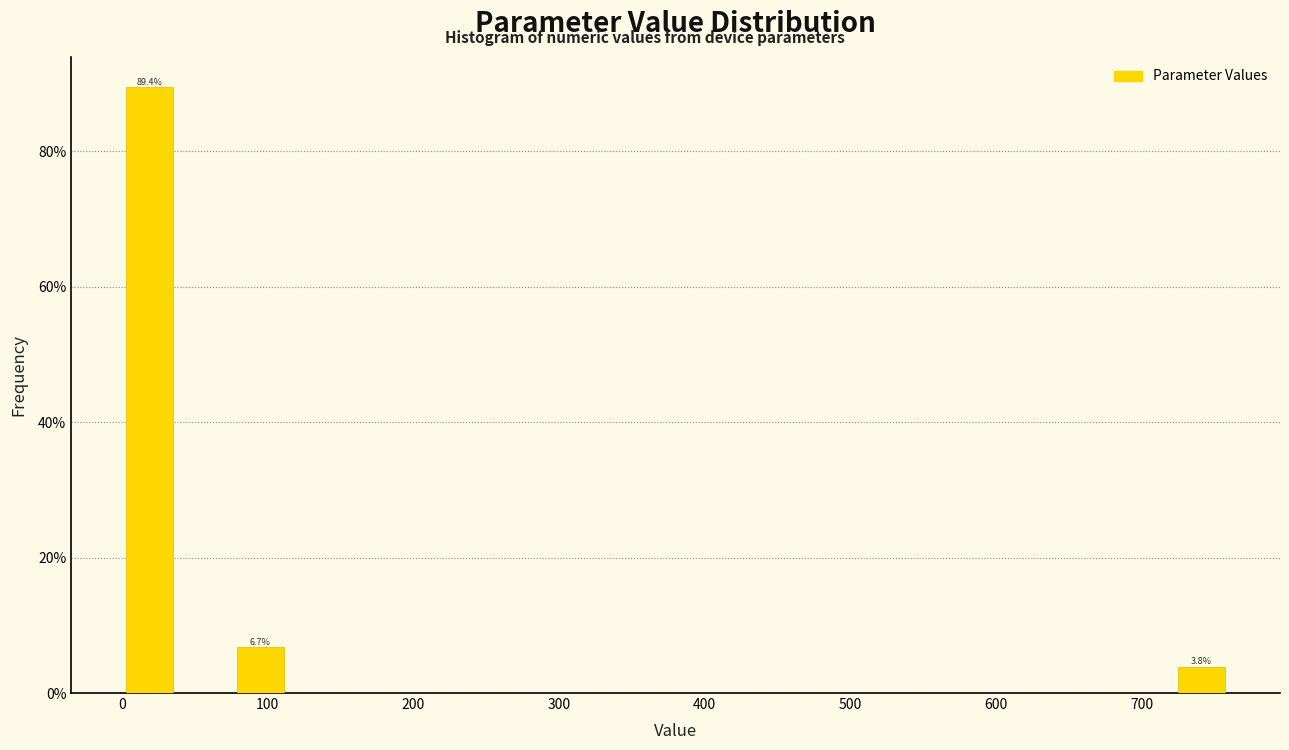

Read against the x-axis, roughly where is the centre of the tallest bar?

20